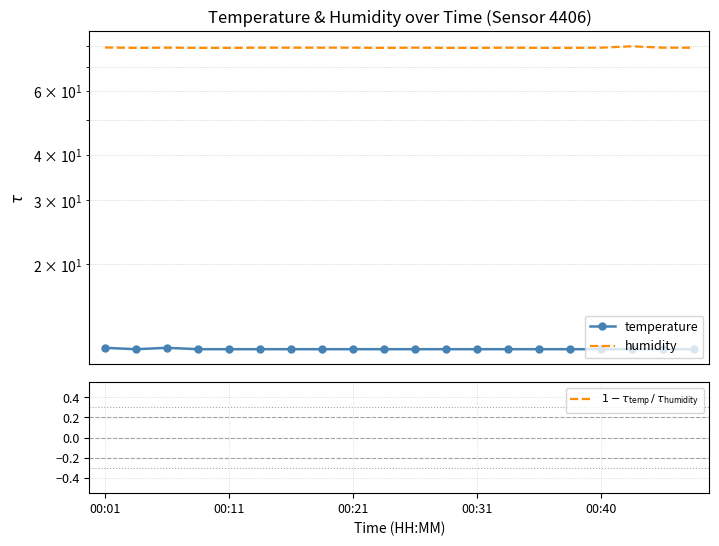

Reading left to right, list all the values displayed in this chart.

temperature: 11.8	11.7	11.8	11.7	11.7	11.7	11.7	11.7	11.7	11.7	11.7	11.7	11.7	11.7	11.7	11.7	11.7	11.7	11.7	11.7
humidity: 79.0	78.8	78.9	78.8	78.8	78.9	78.9	78.9	78.9	78.8	78.9	78.8	78.8	78.9	78.8	78.8	78.9	79.6	78.9	78.9
$1 - \tau_{\rm temp}\,/\,\tau_{\rm humidity}$: 0.9	0.9	0.9	0.9	0.9	0.9	0.9	0.9	0.9	0.9	0.9	0.9	0.9	0.9	0.9	0.9	0.9	0.9	0.9	0.9